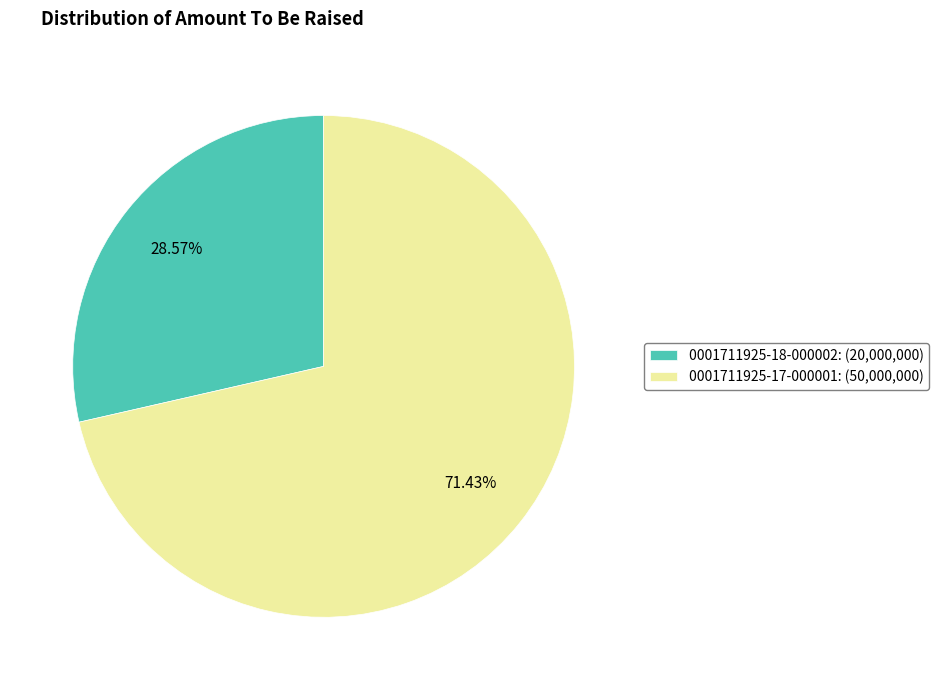

What percentage do 0001711925-18-000002 and 0001711925-17-000001 together represent?

100.0%